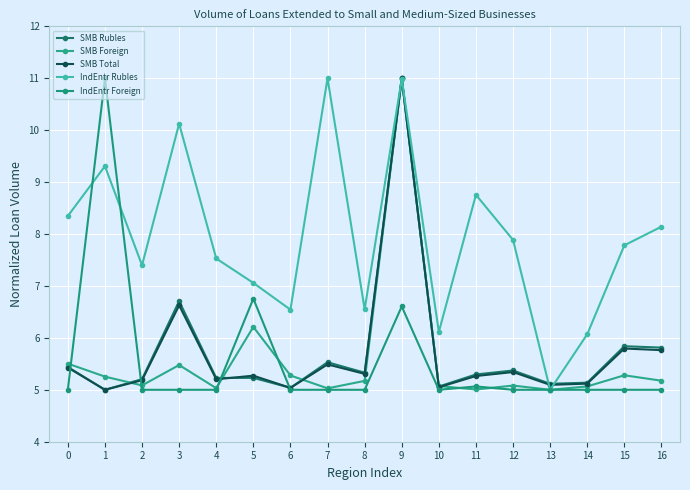

Where is the first local minimum for SMB Total?

1